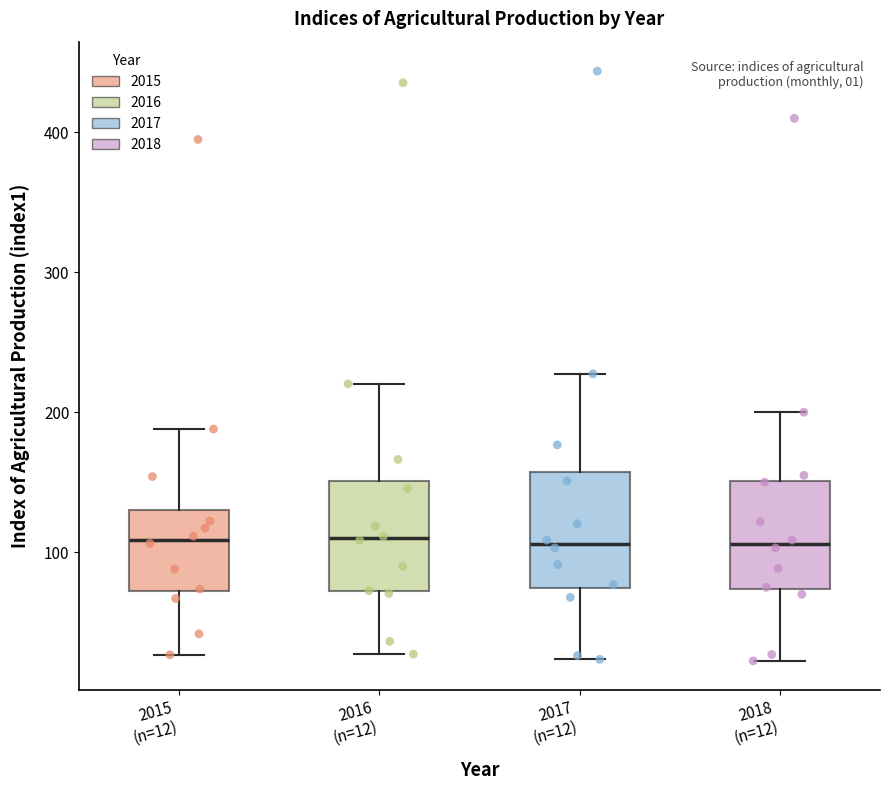

Reading left to right, transcribe this box plot: for each box, give where its median line is, the range the box spans, and where its two whiskers end, as read against the y-axis. The values are not printed on the chart, so give them approximately, as read against the axis.

2015 (n=12): median 110, box 70 to 130, whiskers 30 to 190
2016 (n=12): median 110, box 70 to 150, whiskers 30 to 220
2017 (n=12): median 110, box 70 to 160, whiskers 20 to 230
2018 (n=12): median 110, box 70 to 150, whiskers 20 to 200